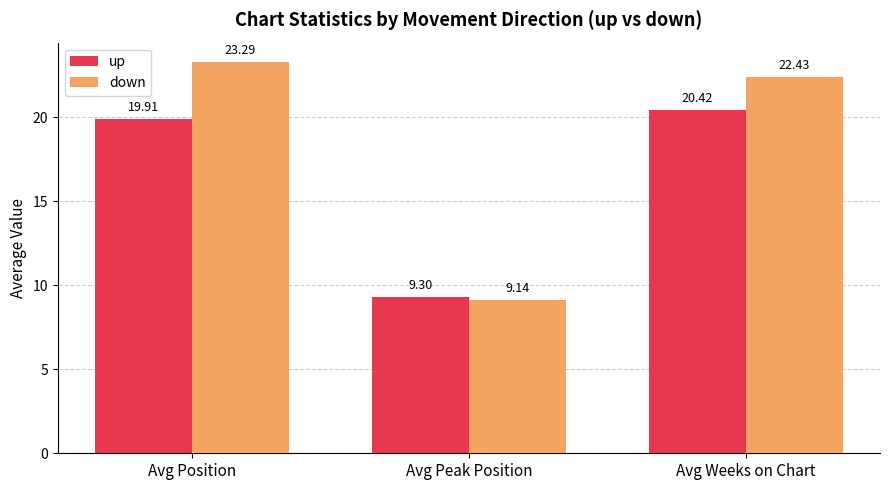

At which label does down first exceed 22?

Avg Position